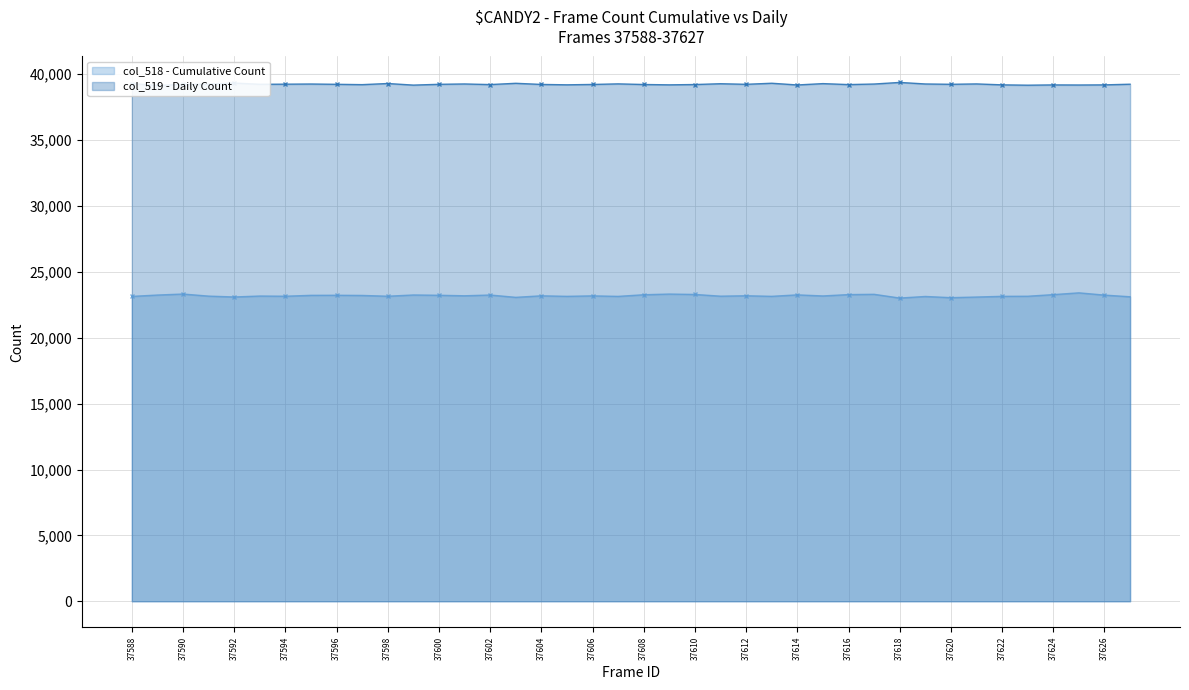

What is the difference between the second highest and minimum values in the col_518 (cumulative) series?

305